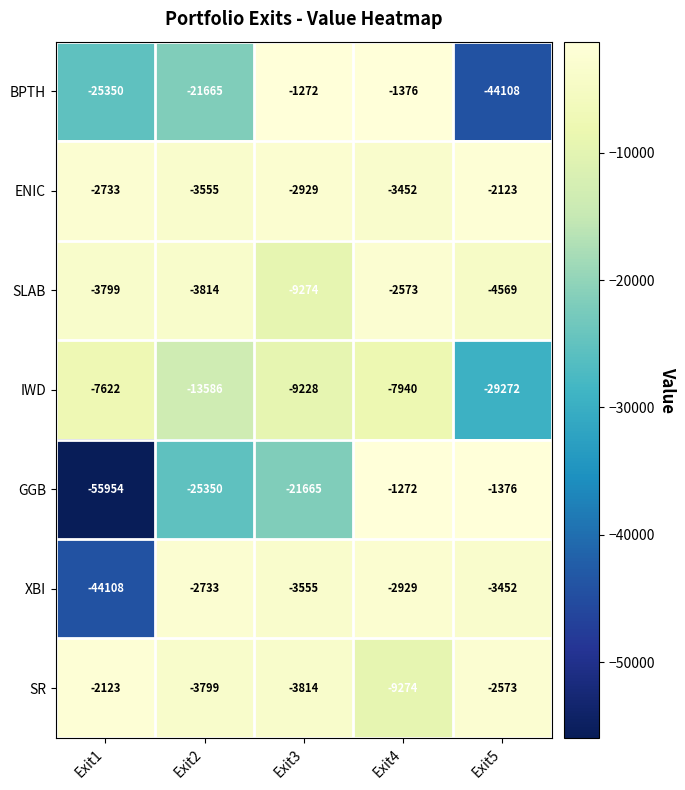

The value of ENIC at Exit1 is -2733. True or false?

True